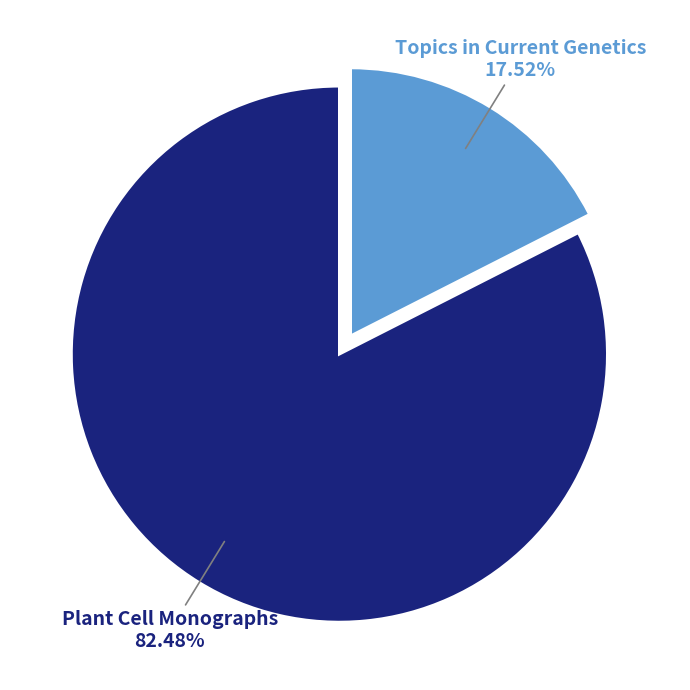

Is there any slice that represents more than half of the pie?

Yes